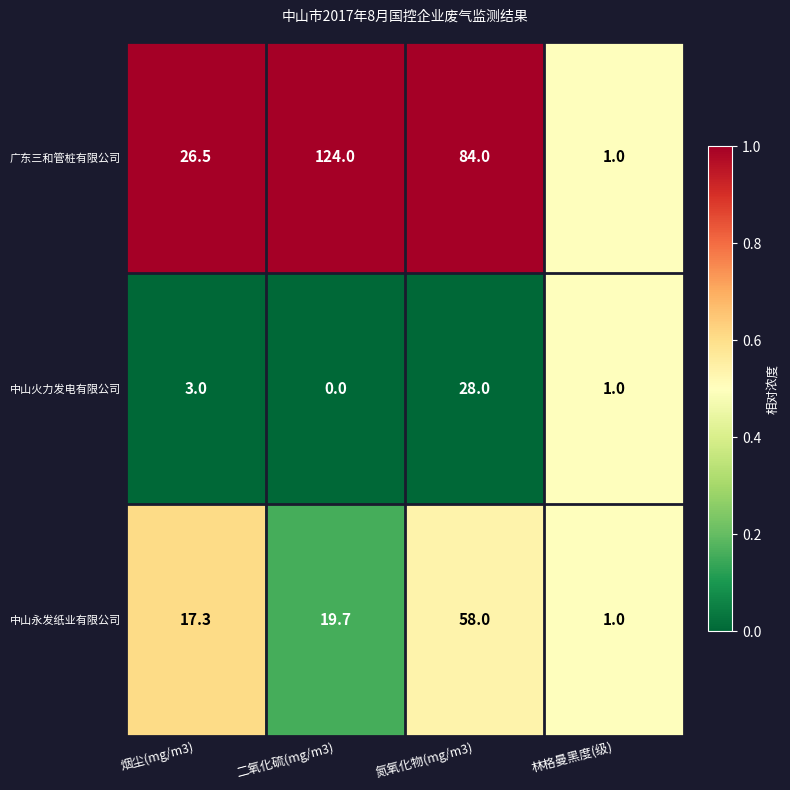

At which label does 中山火力发电有限公司 reach its peak?

氮氧化物(mg/m3)